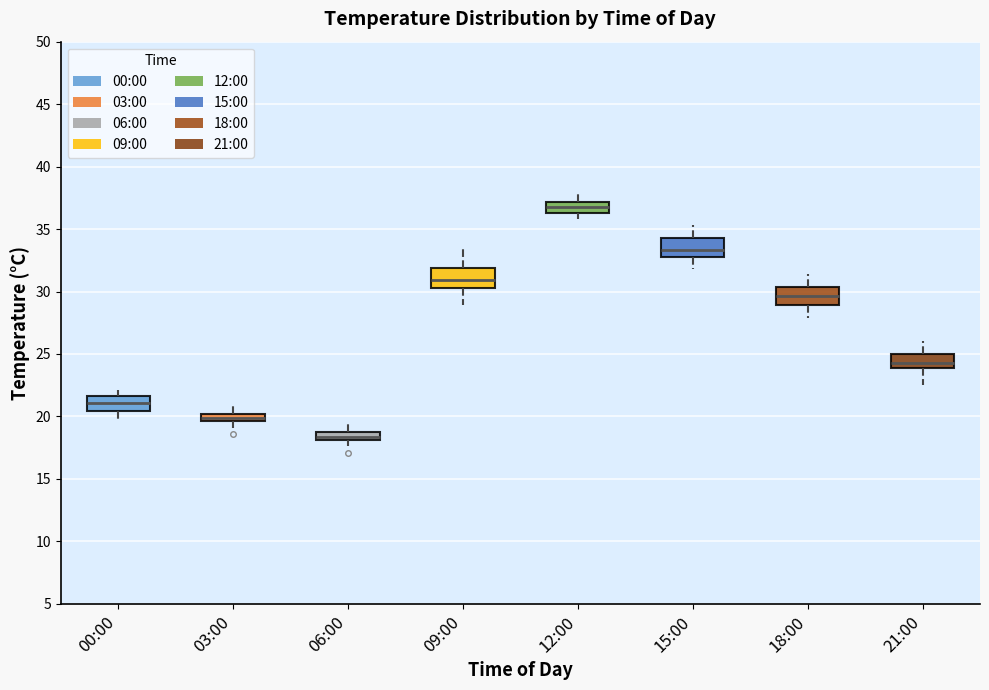

Which box has the lowest median line?

06:00